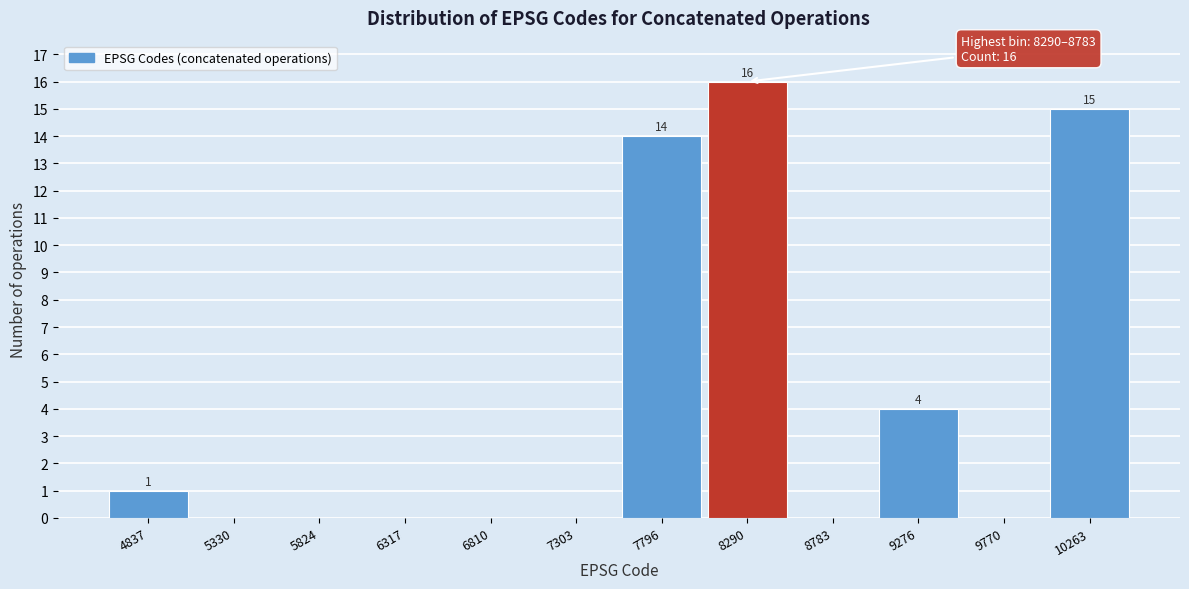

Reading left to right, extract all data points from this chart.

4837=1	5330=0	5824=0	6317=0	6810=0	7303=0	7796=14	8290=16	8783=0	9276=4	9770=0	10263=15